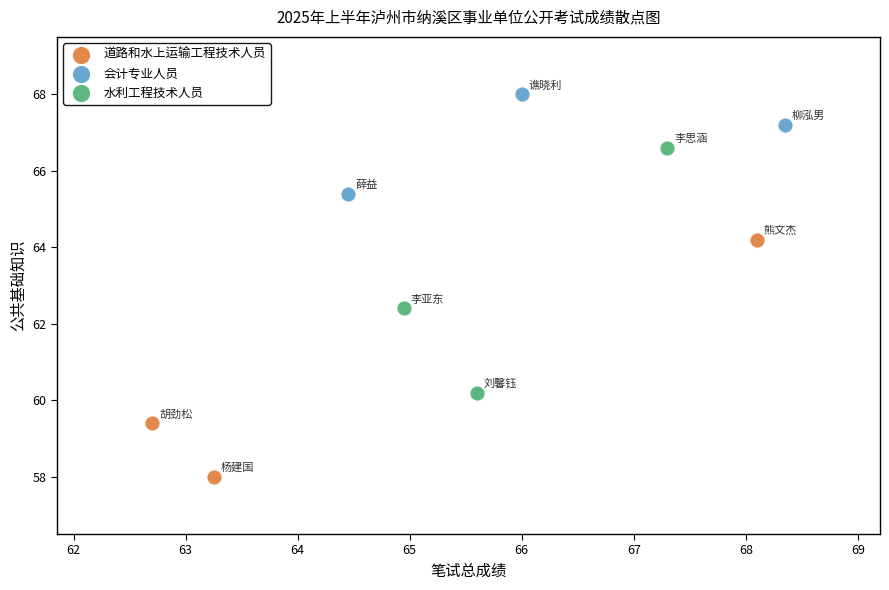

Which series has the largest Y range (max minus min)?

水利工程技术人员